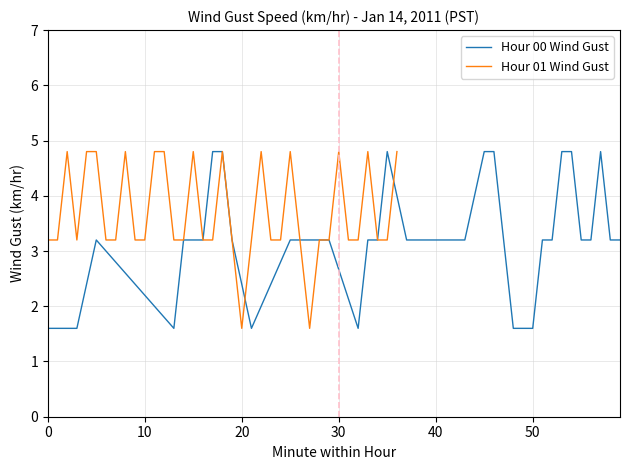

What is the minimum value for Hour 00 Wind Gust?

1.6